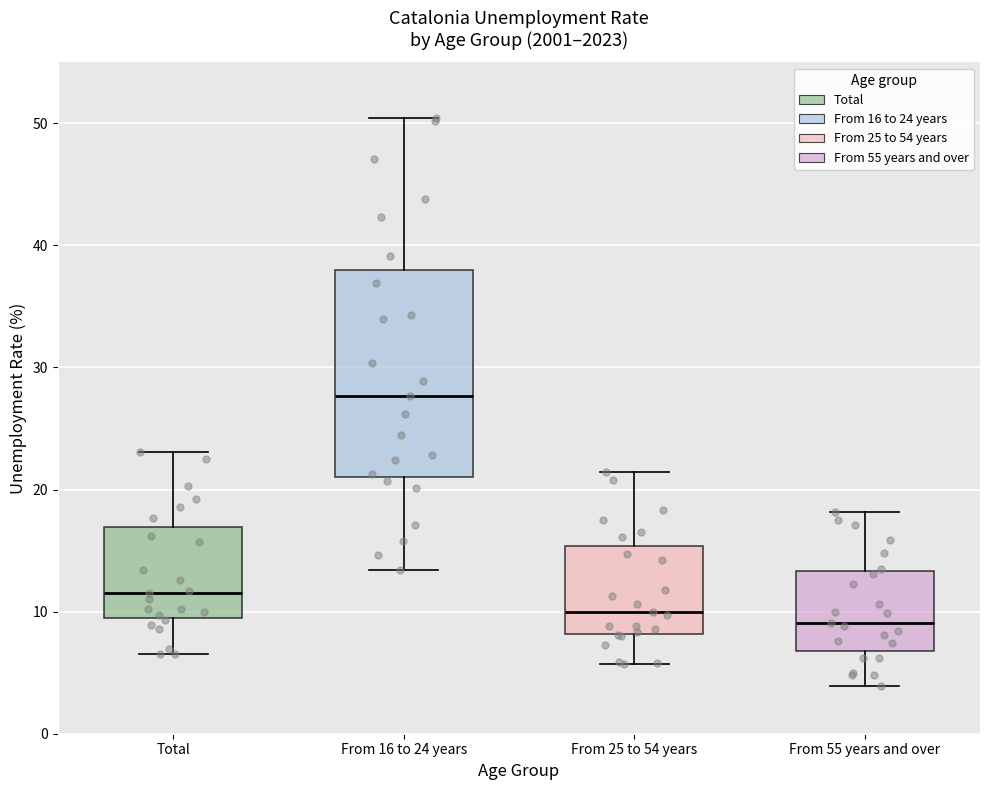

Where does the lower whisker of the box for From 55 years and over end on the y-axis? The values are not printed on the chart, so give them approximately, as read against the axis.

4